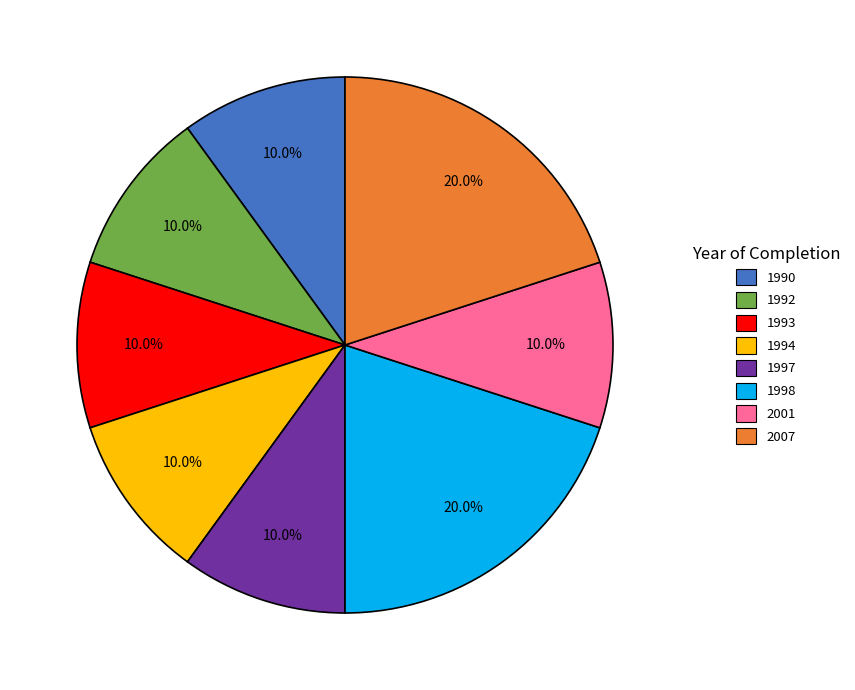

Count the number of slices in the pie.

8